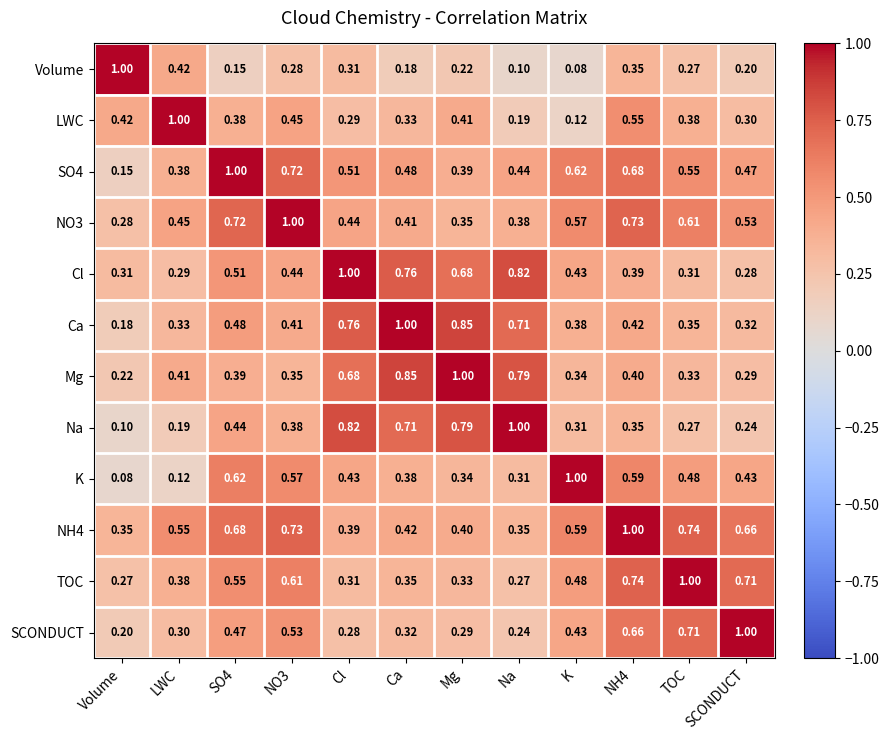

At which label is Na closest to 0?

Volume